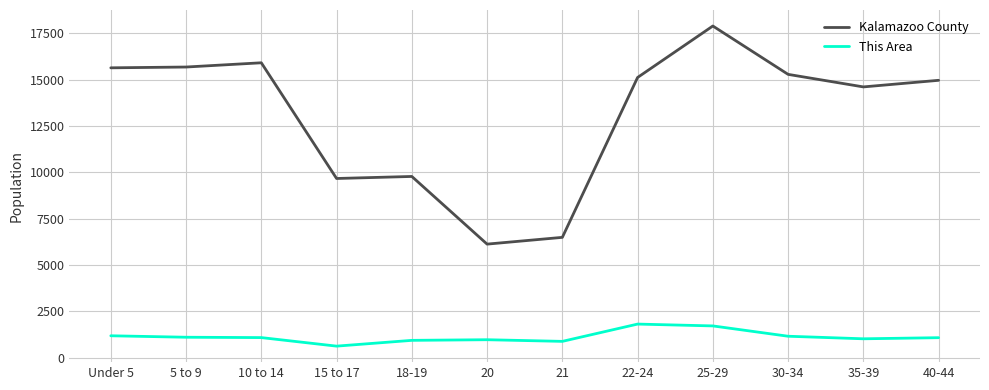

What is the difference between the maximum and minimum values in the Kalamazoo County series?

11772